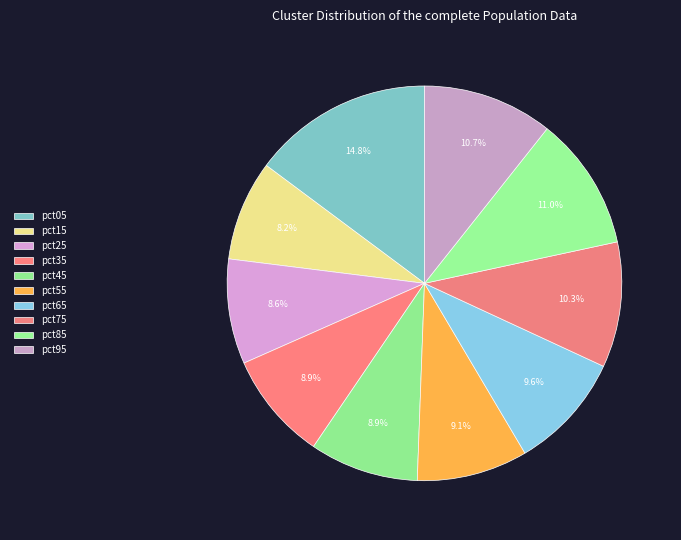

To the nearest percent, what is the combined percentage of pct75 and pct45?

19%